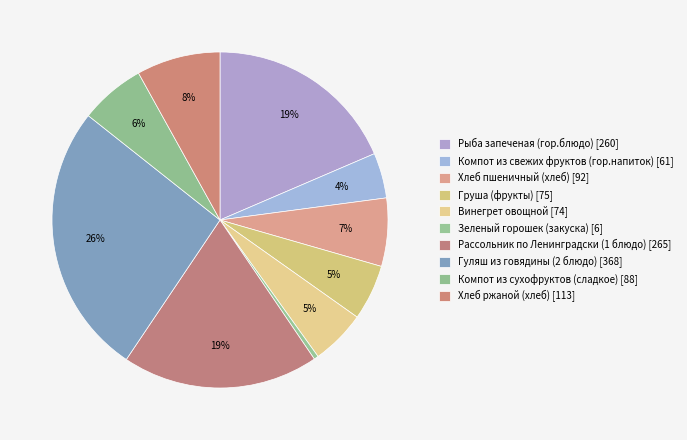

Which category has the biggest portion of the pie?

Гуляш из говядины (2 блюдо)